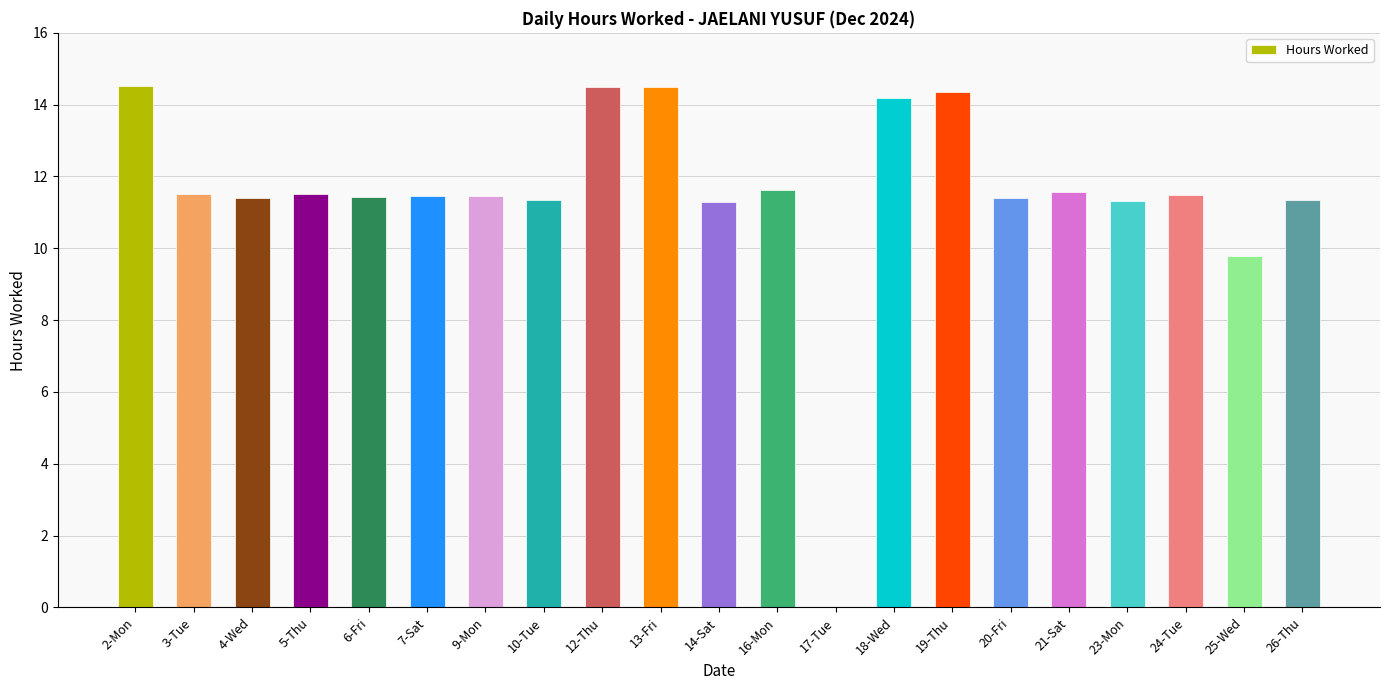

At which label is the value closest to 7?

25-Wed